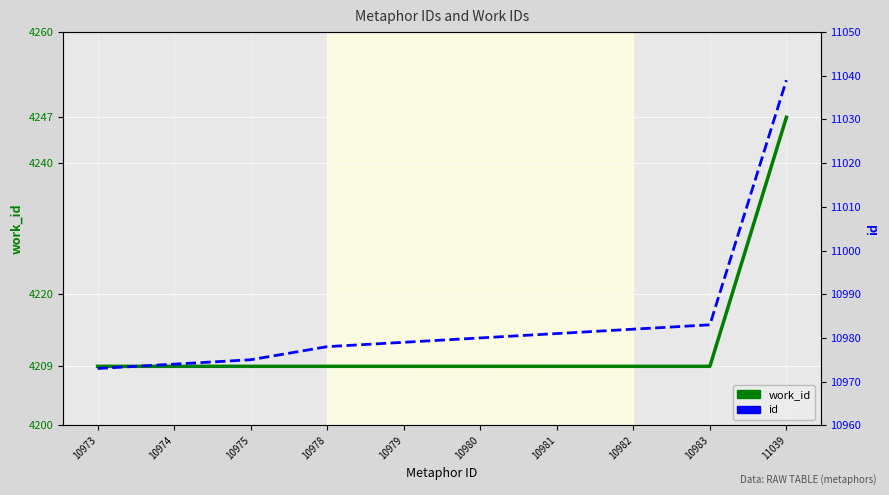

Between 10973 and 10979, which series saw the biggest shift?

id